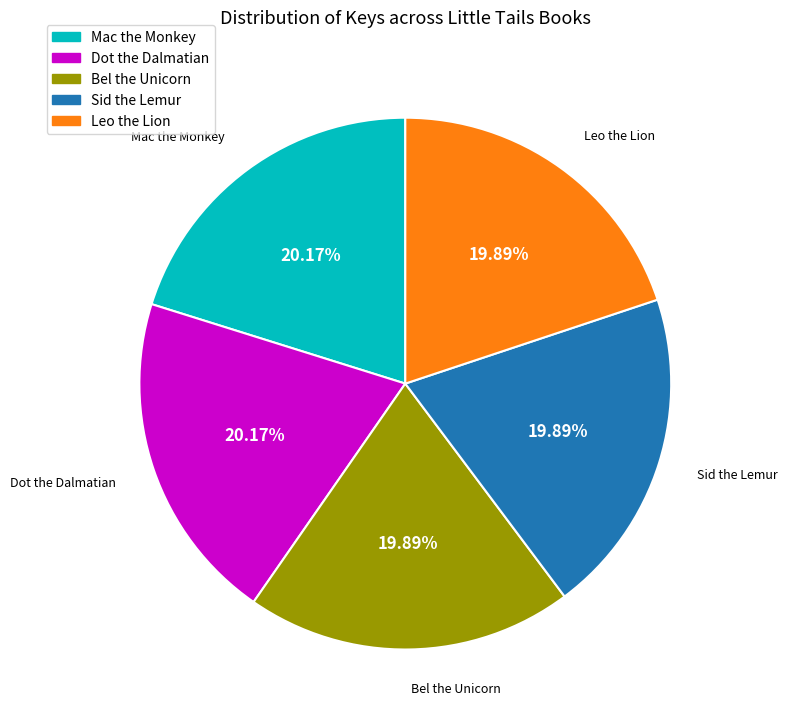

Is there a majority slice in this chart?

No